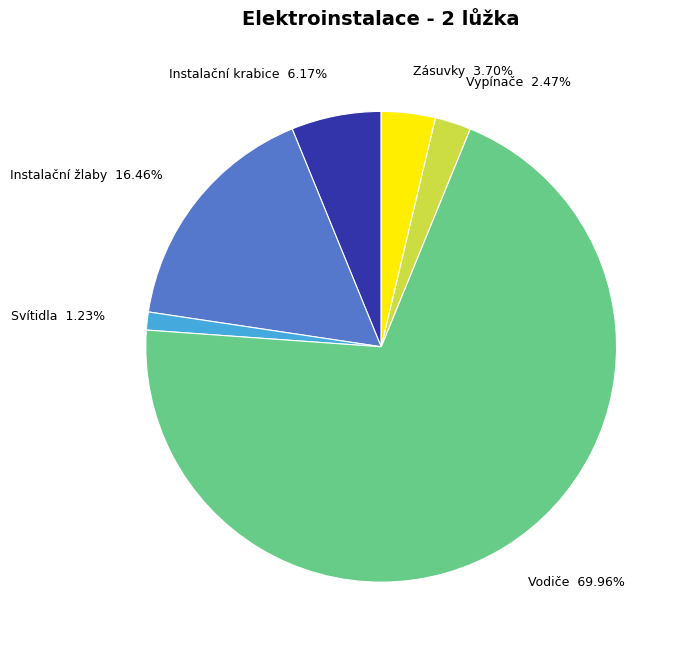

To the nearest percent, what is the combined percentage of Instalační krabice and Svítidla?

7%